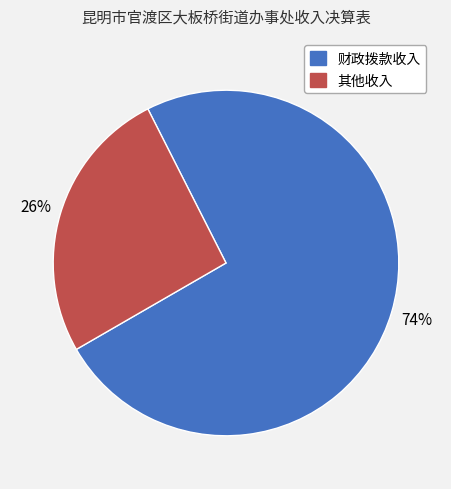

Is the sum of 其他收入 and 财政拨款收入 greater than half?

Yes